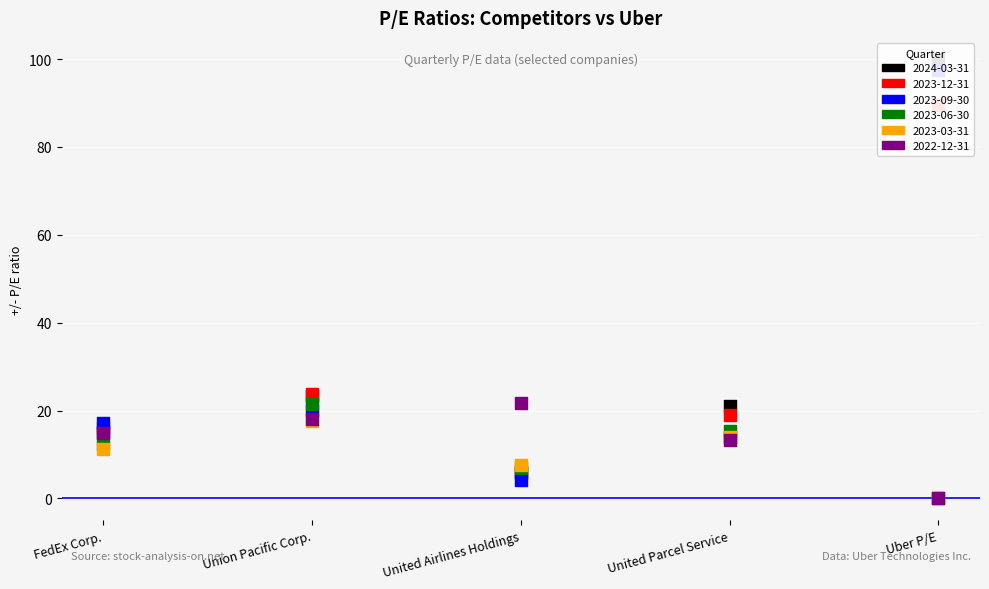

Which series has the largest total across all categories?

2024-03-31